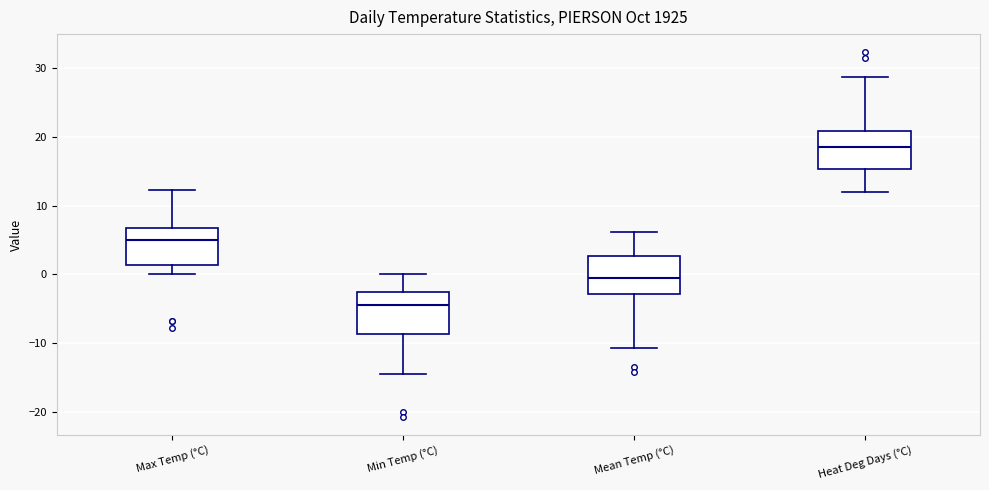

Where does the upper whisker of the box for Min Temp (°C) end on the y-axis? The values are not printed on the chart, so give them approximately, as read against the axis.

0